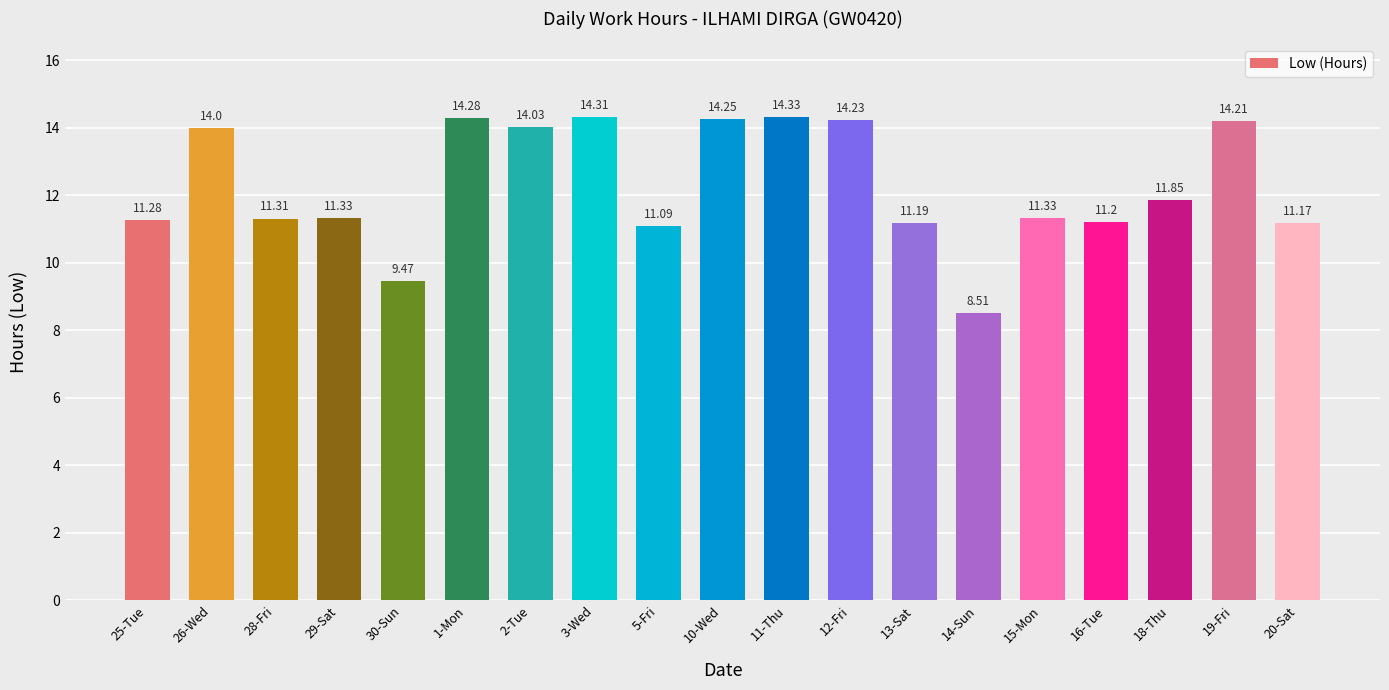

How many bars are there in total?

19